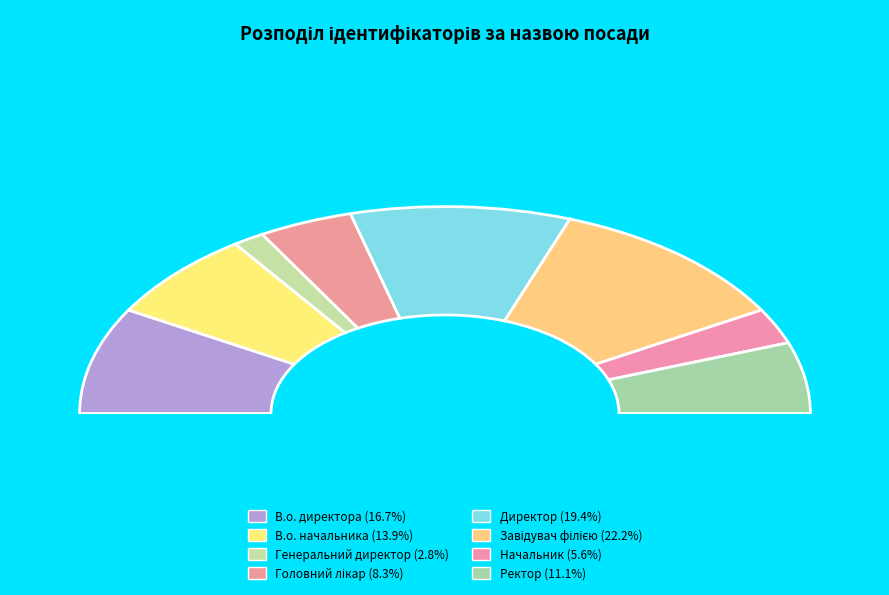

Which category has the smallest portion of the pie?

Генеральний директор